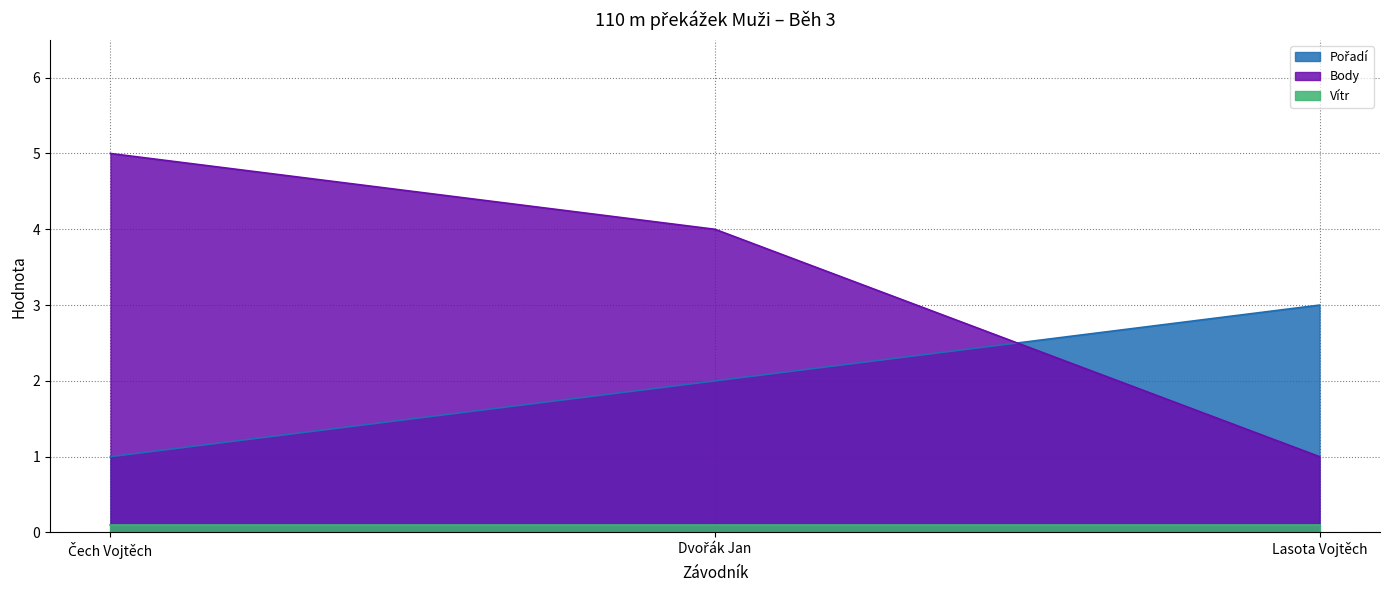

The Body series shows 1.7 at Lasota Vojtěch. True or false?

False